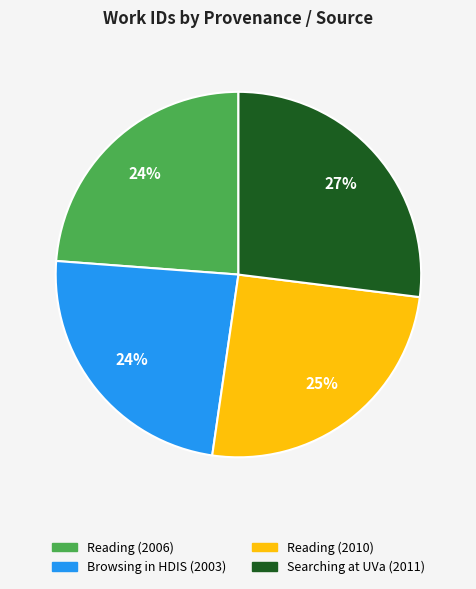

To the nearest percent, what is the difference between the largest and smallest slice percentages?

3%